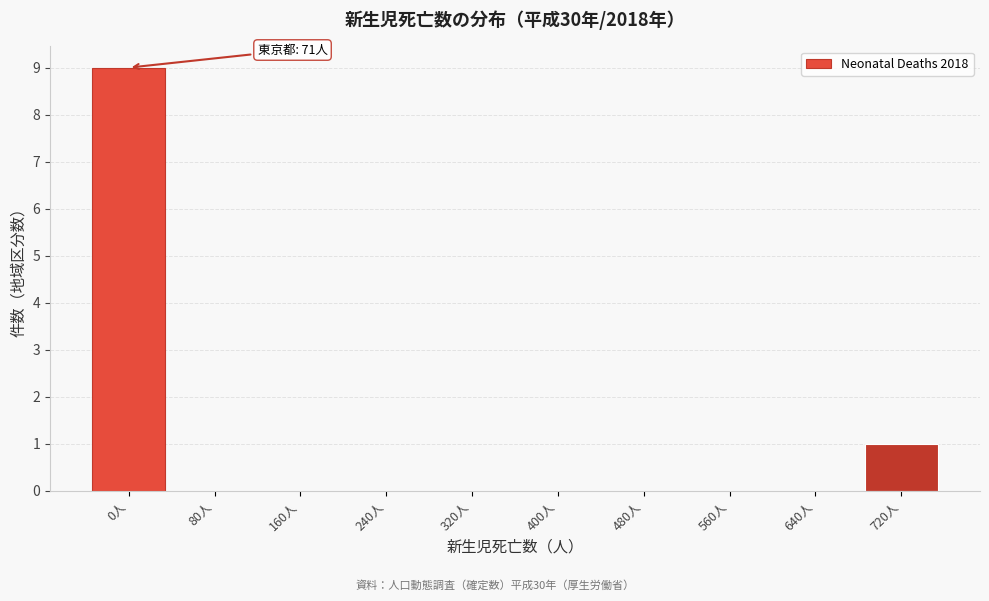

Reading left to right, what are all the values shown in this chart?

0人=9	80人=0	160人=0	240人=0	320人=0	400人=0	480人=0	560人=0	640人=0	720人=1